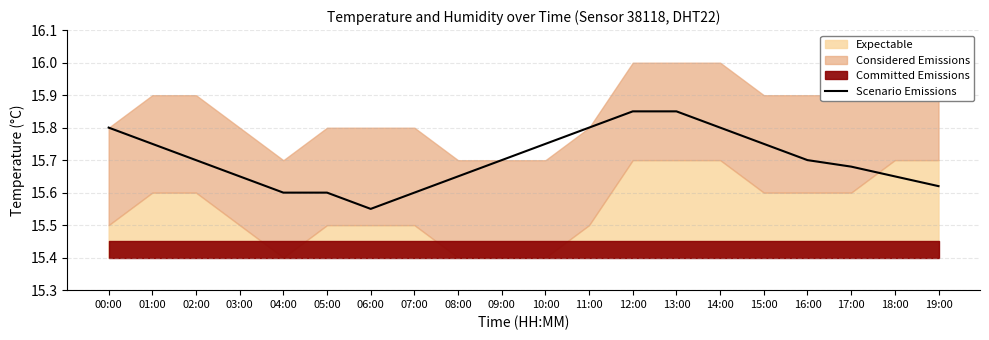

Reading left to right, extract all data points from this chart.

00:00=15.8	01:00=15.8	02:00=15.7	03:00=15.7	04:00=15.6	05:00=15.6	06:00=15.6	07:00=15.6	08:00=15.7	09:00=15.7	10:00=15.8	11:00=15.8	12:00=15.8	13:00=15.8	14:00=15.8	15:00=15.8	16:00=15.7	17:00=15.7	18:00=15.7	19:00=15.6